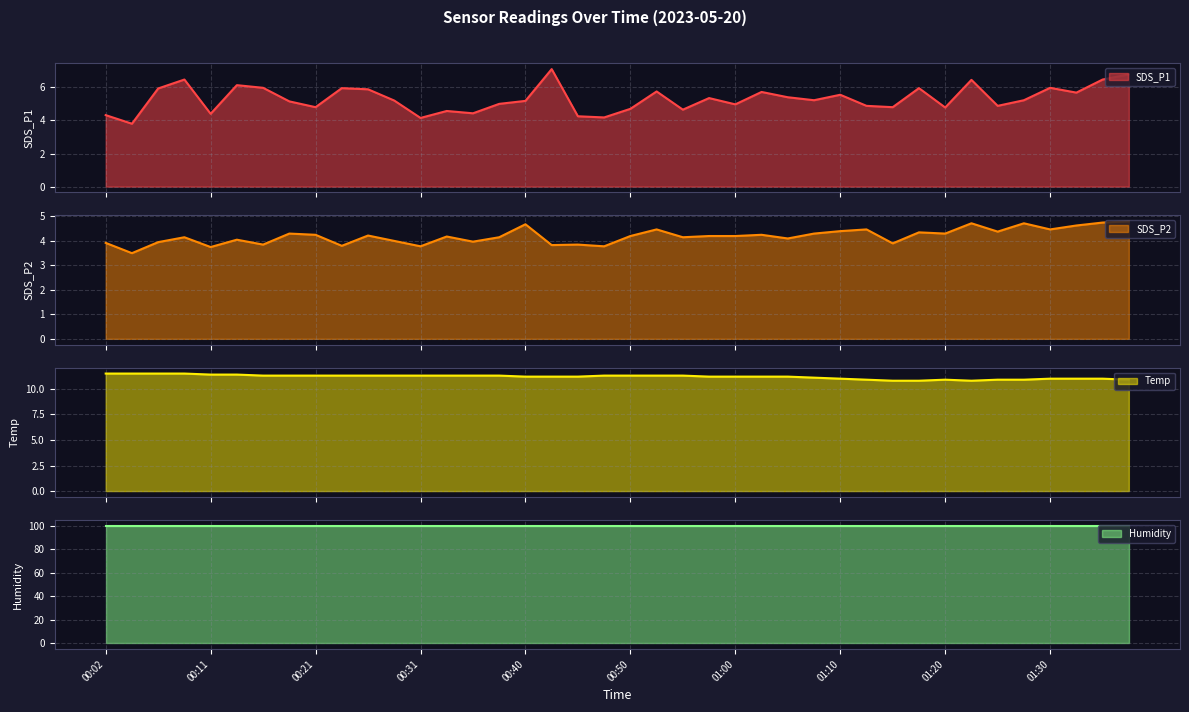

What is the label of the 2nd point from the right?

01:35